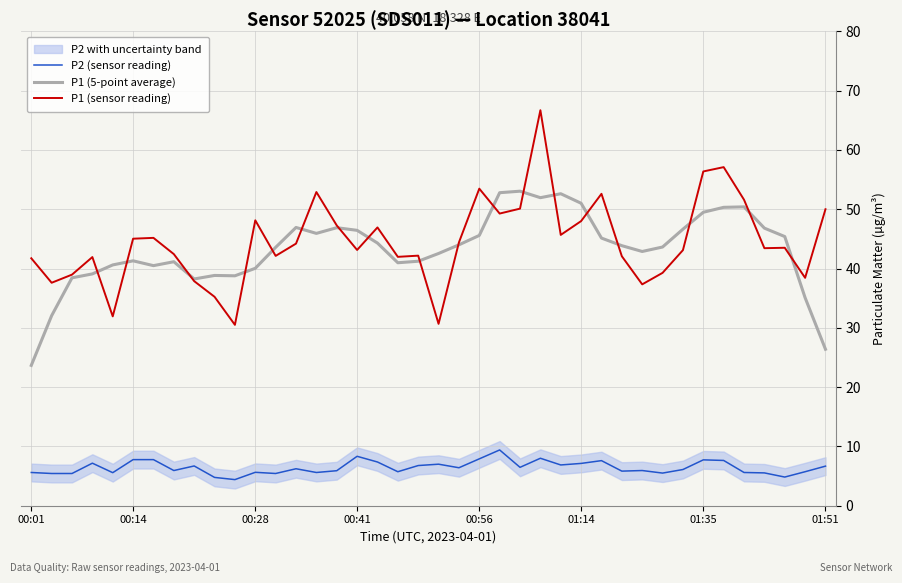

The P1 (sensor reading) series shows 22.8 at 00:41. True or false?

False